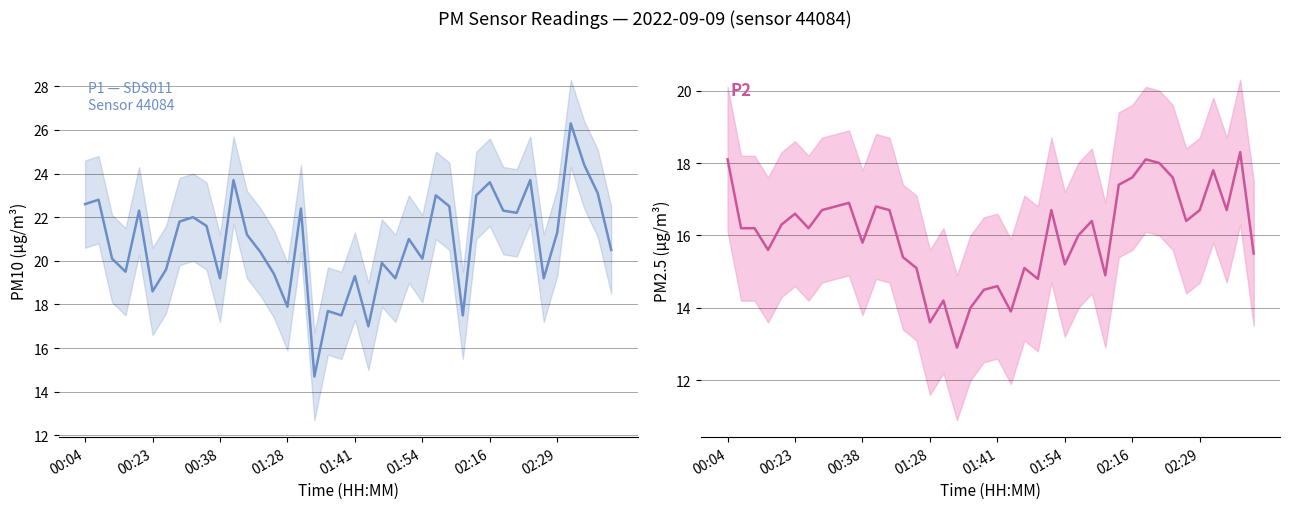

What is the maximum value shown in the chart?

26.3